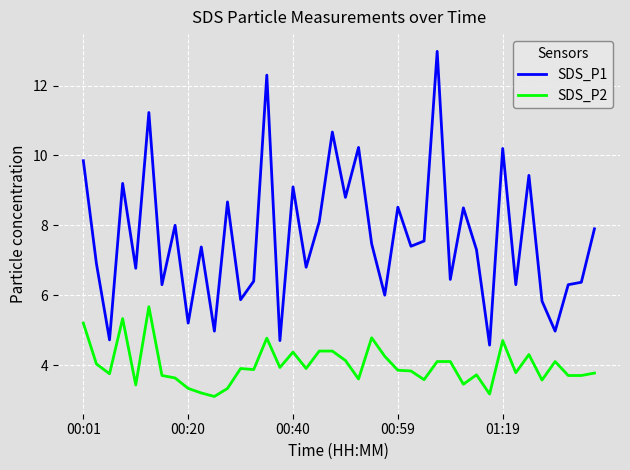

What is the greatest value displayed?

13.0